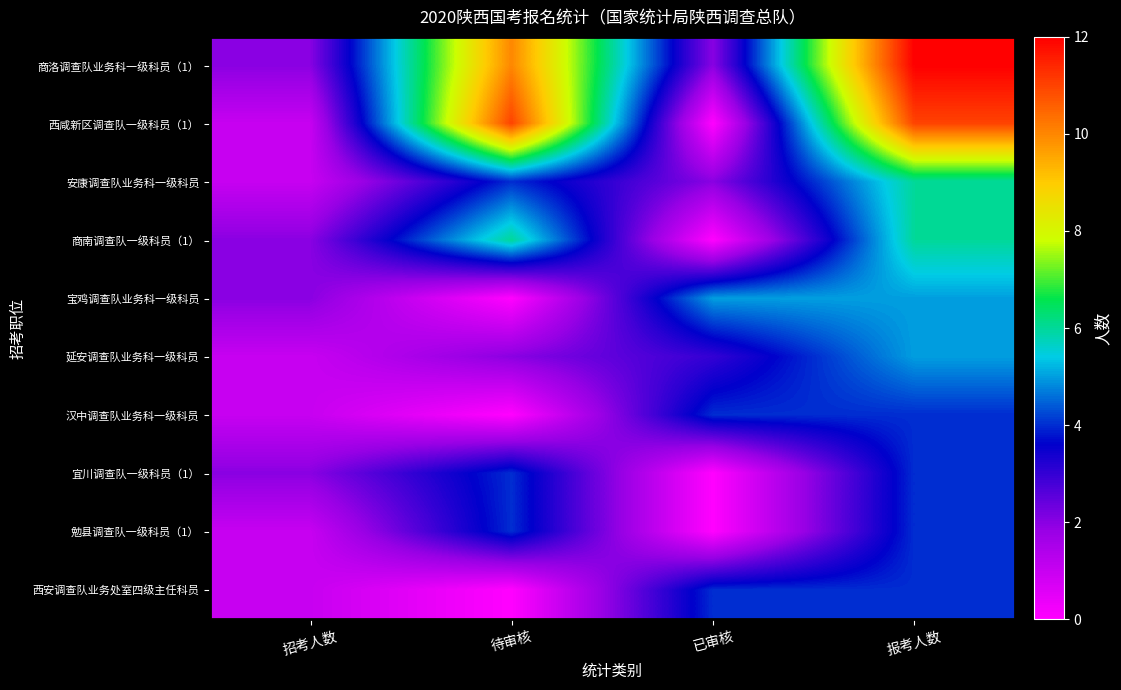

Which category has the highest value across all series?

报考人数